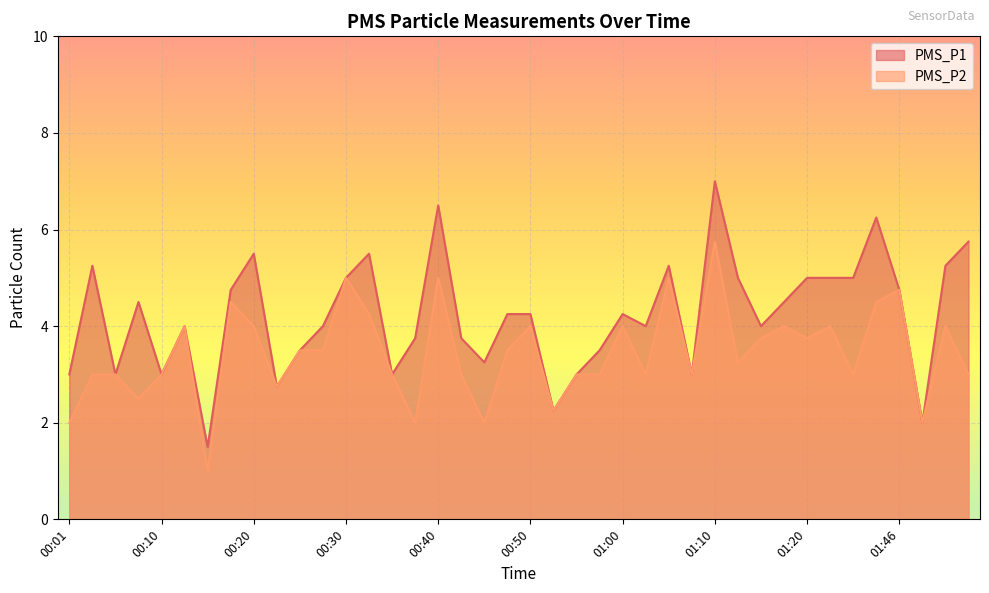

What is the label of the 8th point from the left?

00:18